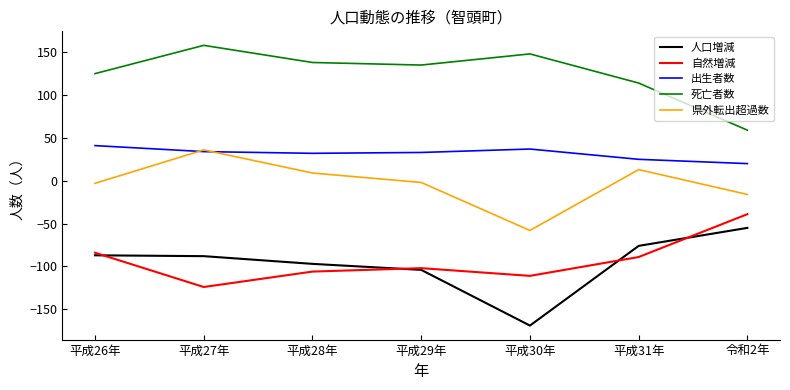

What is the spread (max minus min) of values at 平成29年?

239